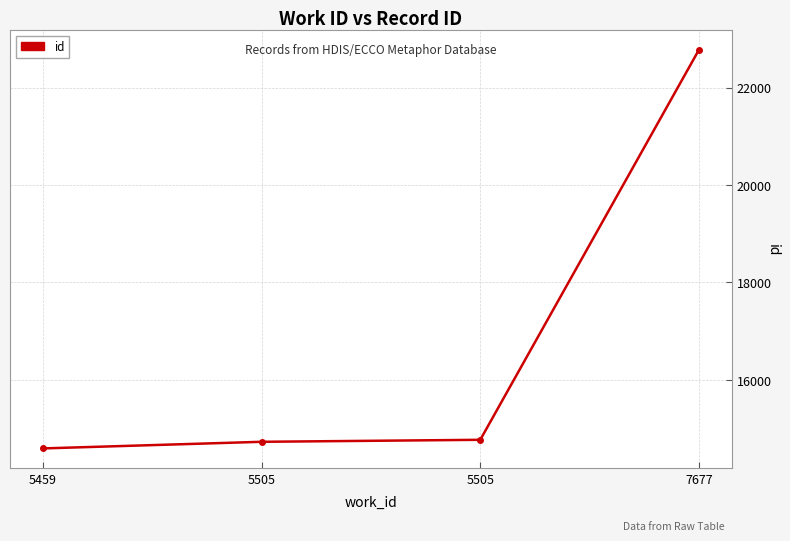

Which category has the lowest value across all series?

5459